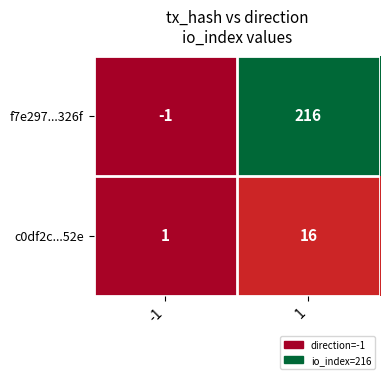

How many values in f7e297...326f are above zero?

1